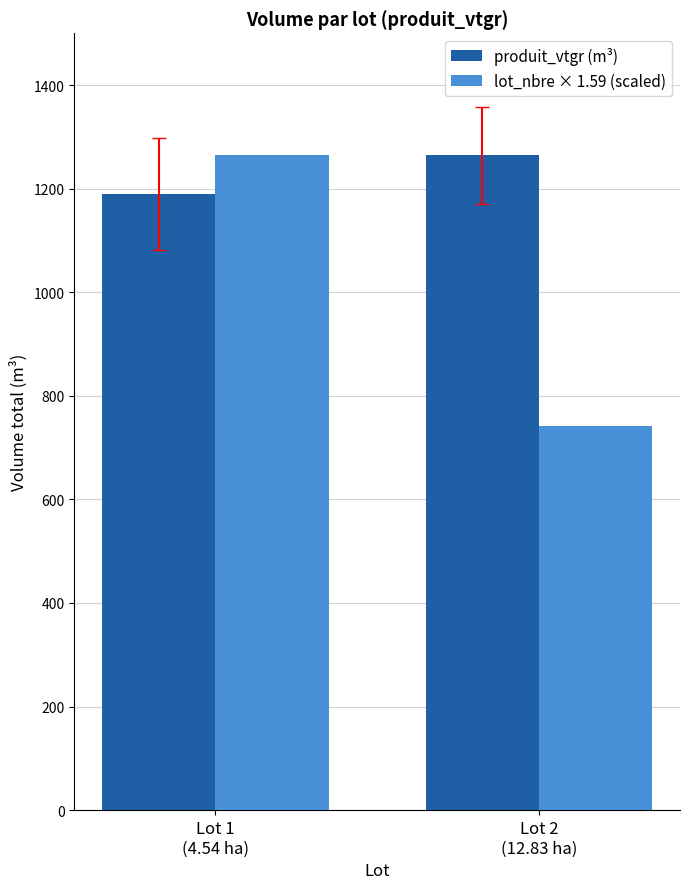

How many series are shown in this chart?

2